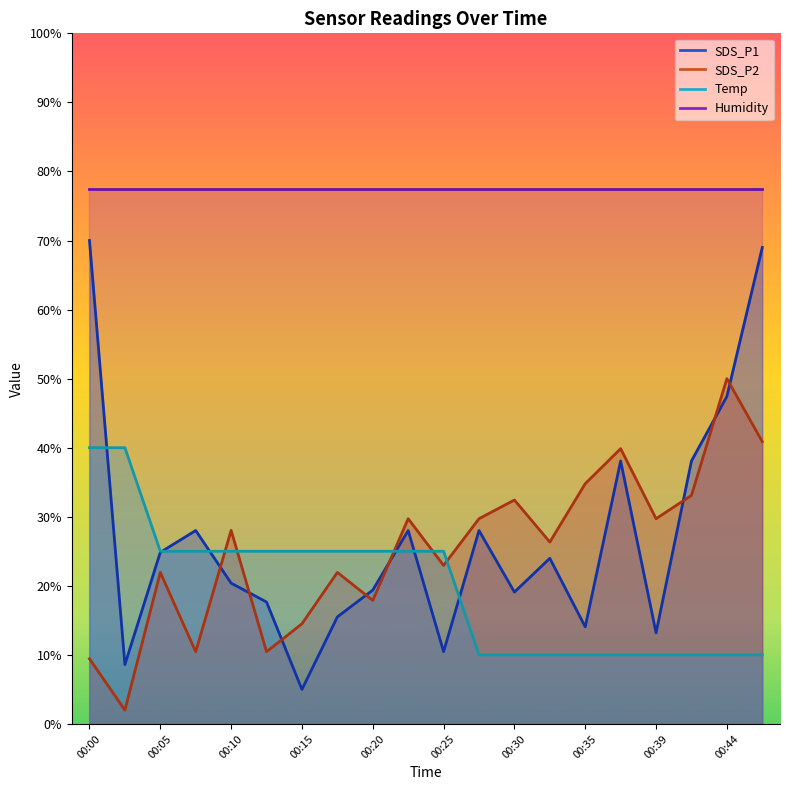

Between which two adjacent categories do SDS_P2 and SDS_P1 first intersect?

00:07 and 00:10